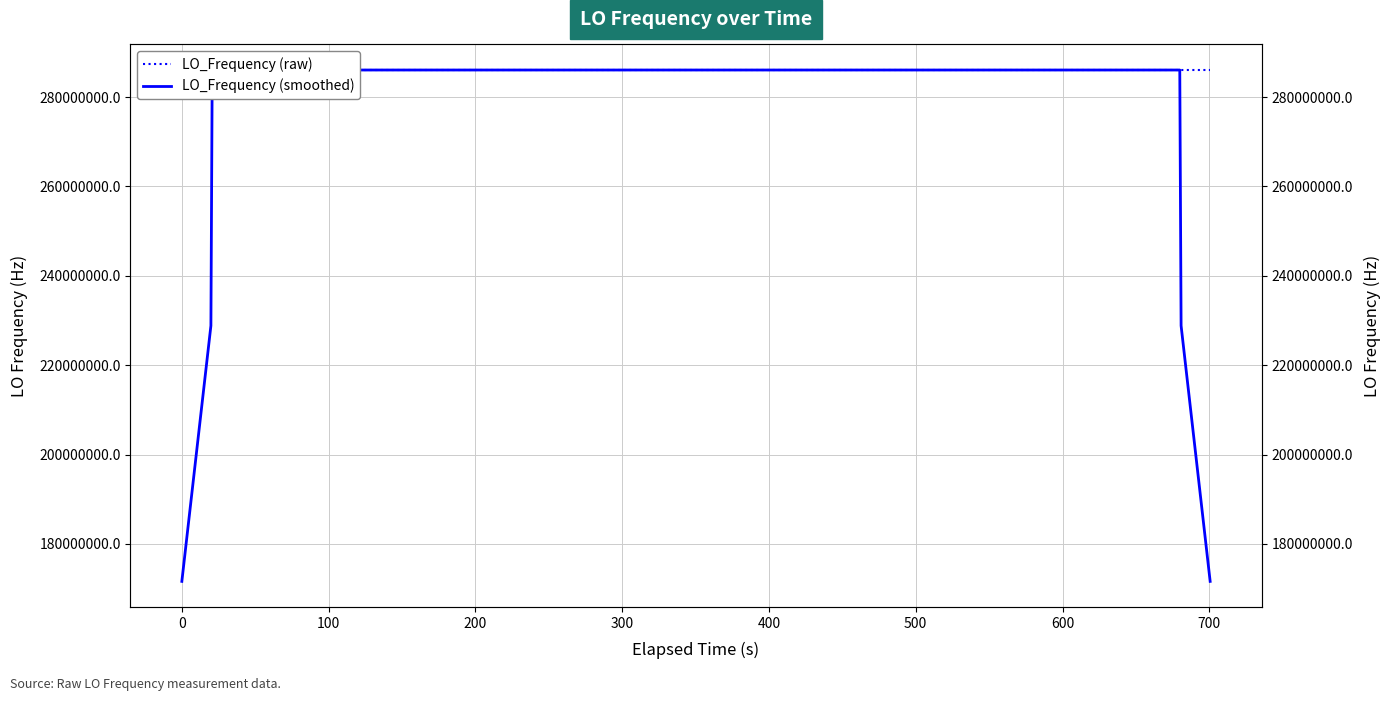

At how many categories does at least one series exceed 239191048?

40